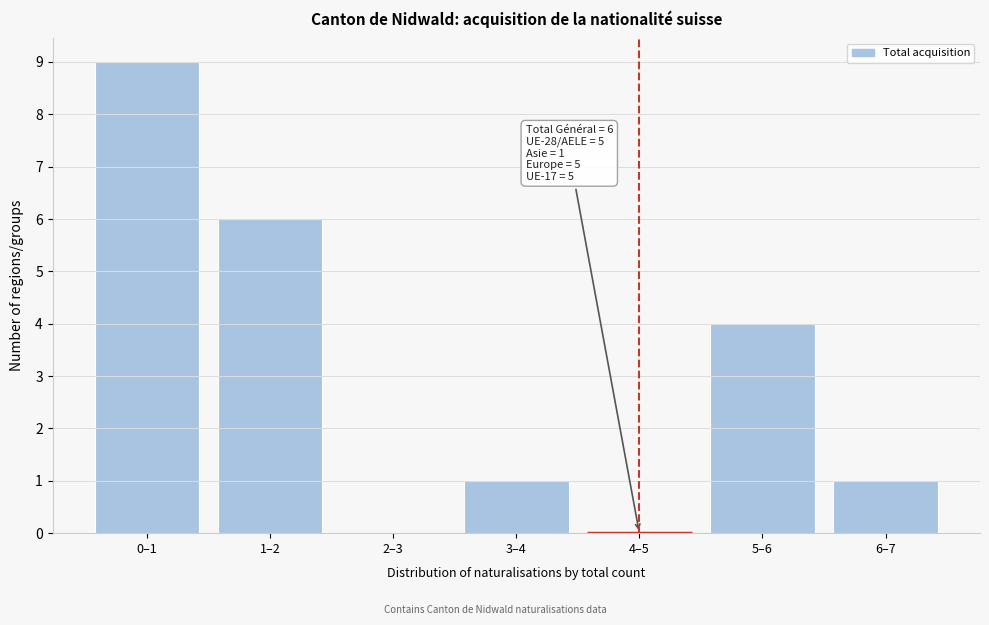

Reading left to right, transcribe all the data shown in this chart.

0–1=9	1–2=6	2–3=0	3–4=1	4–5=0	5–6=4	6–7=1